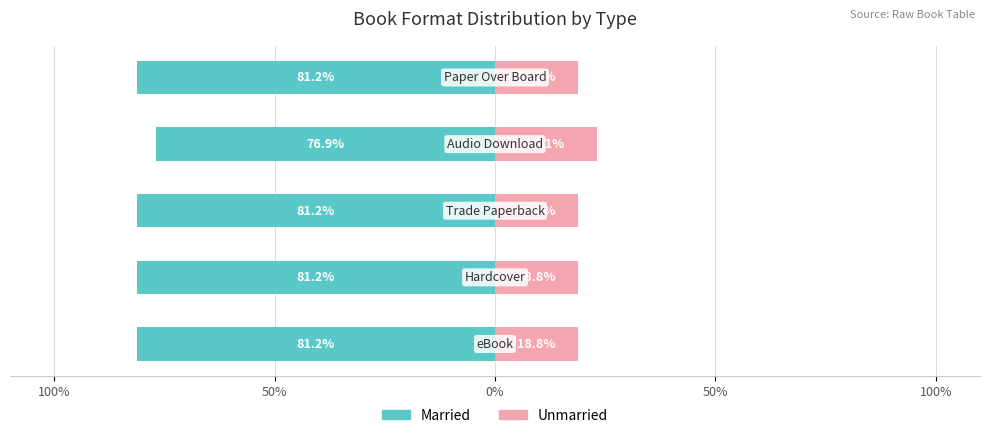

How many bars are there in each group?

2